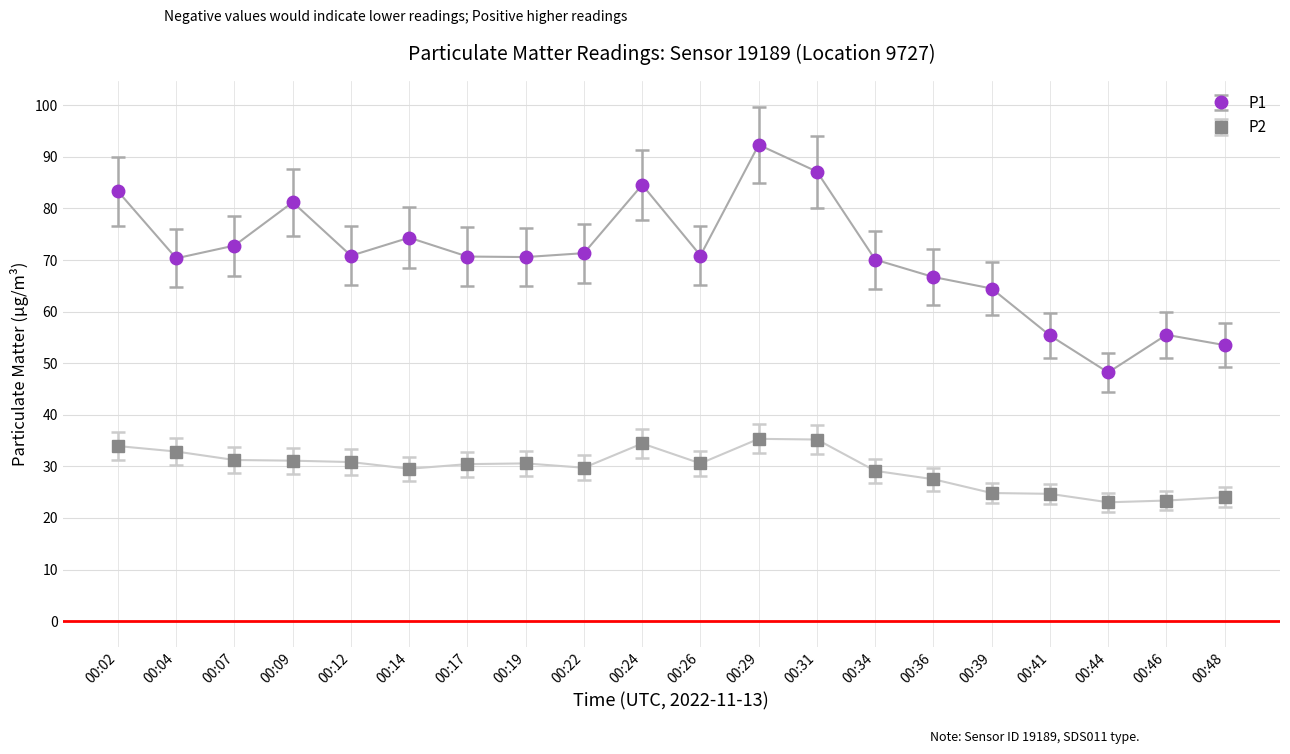

Between 00:09 and 00:29, which series saw the biggest shift?

P1